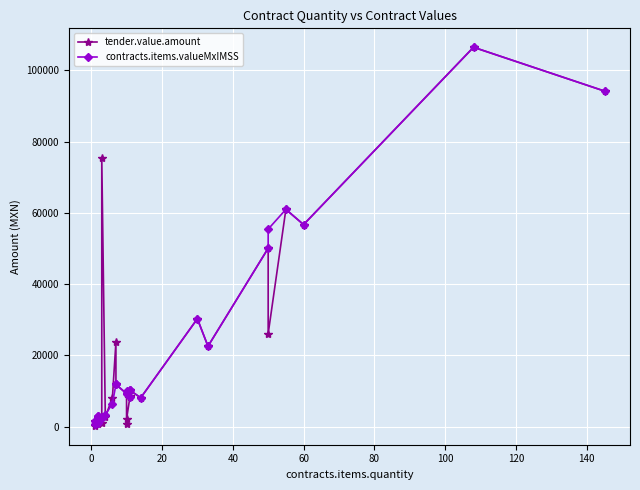

What are all the series names shown in the legend?

tender.value.amount, contracts.items.valueMxIMSS